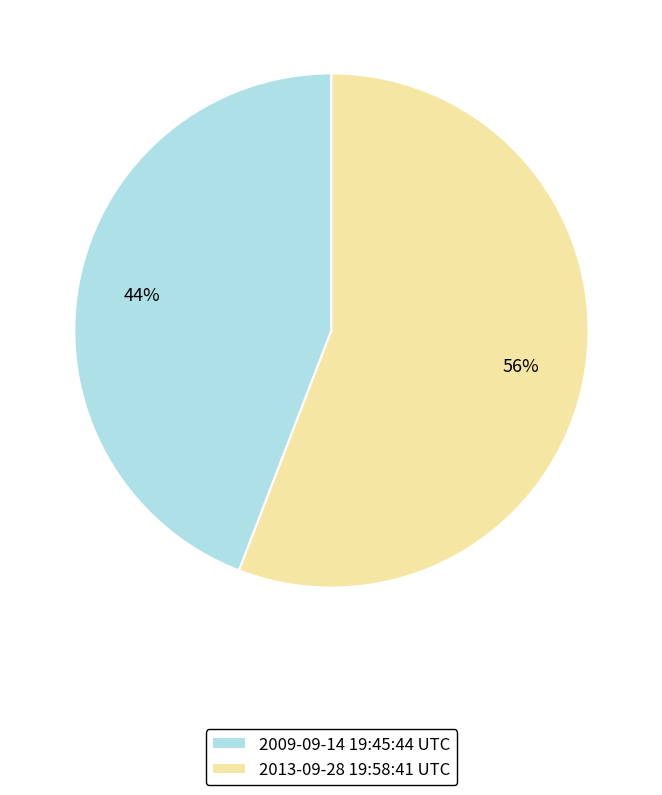

Which slice is the largest?

2013-09-28 19:58:41 UTC